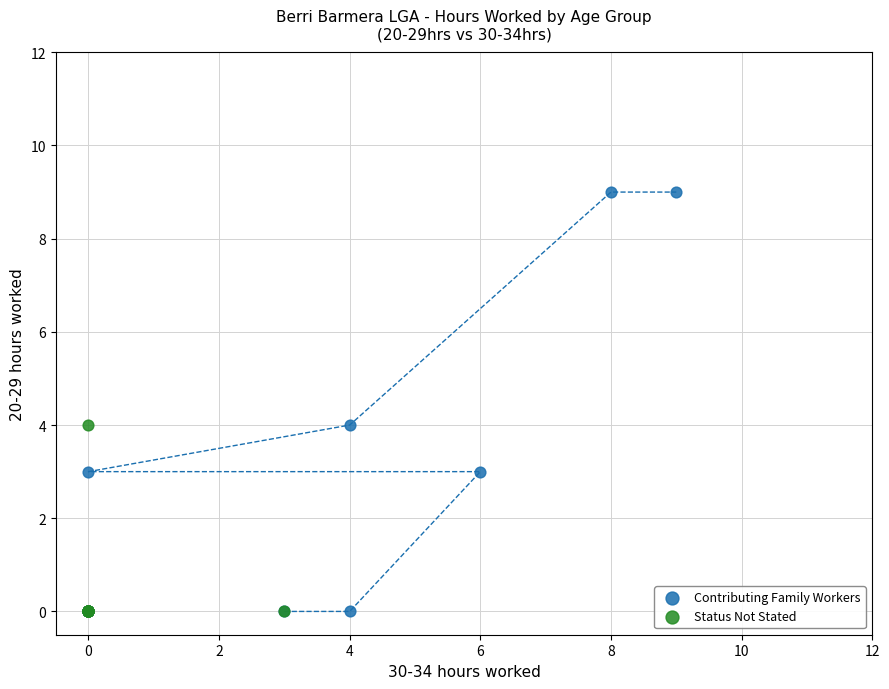

Which series contains the highest Y value?

Contributing Family Workers